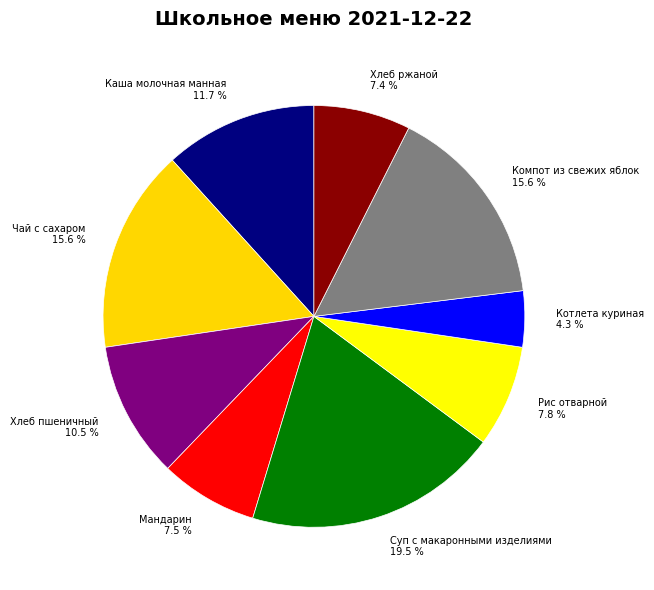

Count the number of slices in the pie.

9